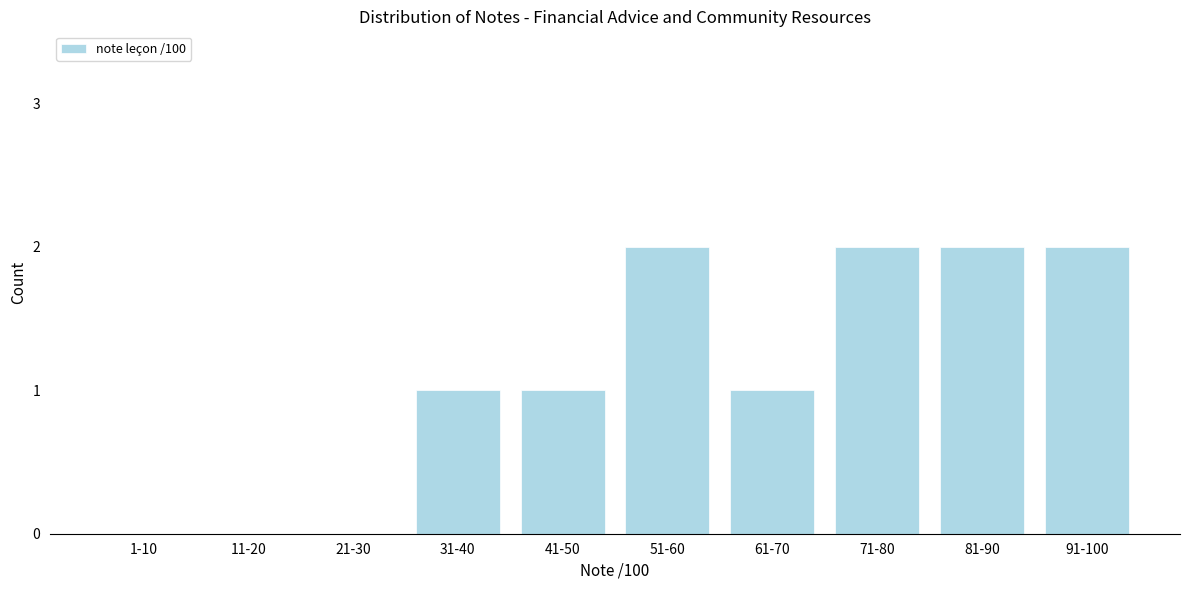

Reading left to right, transcribe all the data shown in this chart.

1-10=0	11-20=0	21-30=0	31-40=1	41-50=1	51-60=2	61-70=1	71-80=2	81-90=2	91-100=2